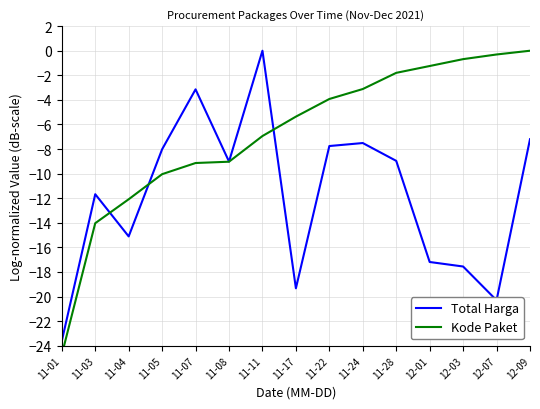

What is the value of the Total Harga point at the 15th from the left?

-7.2